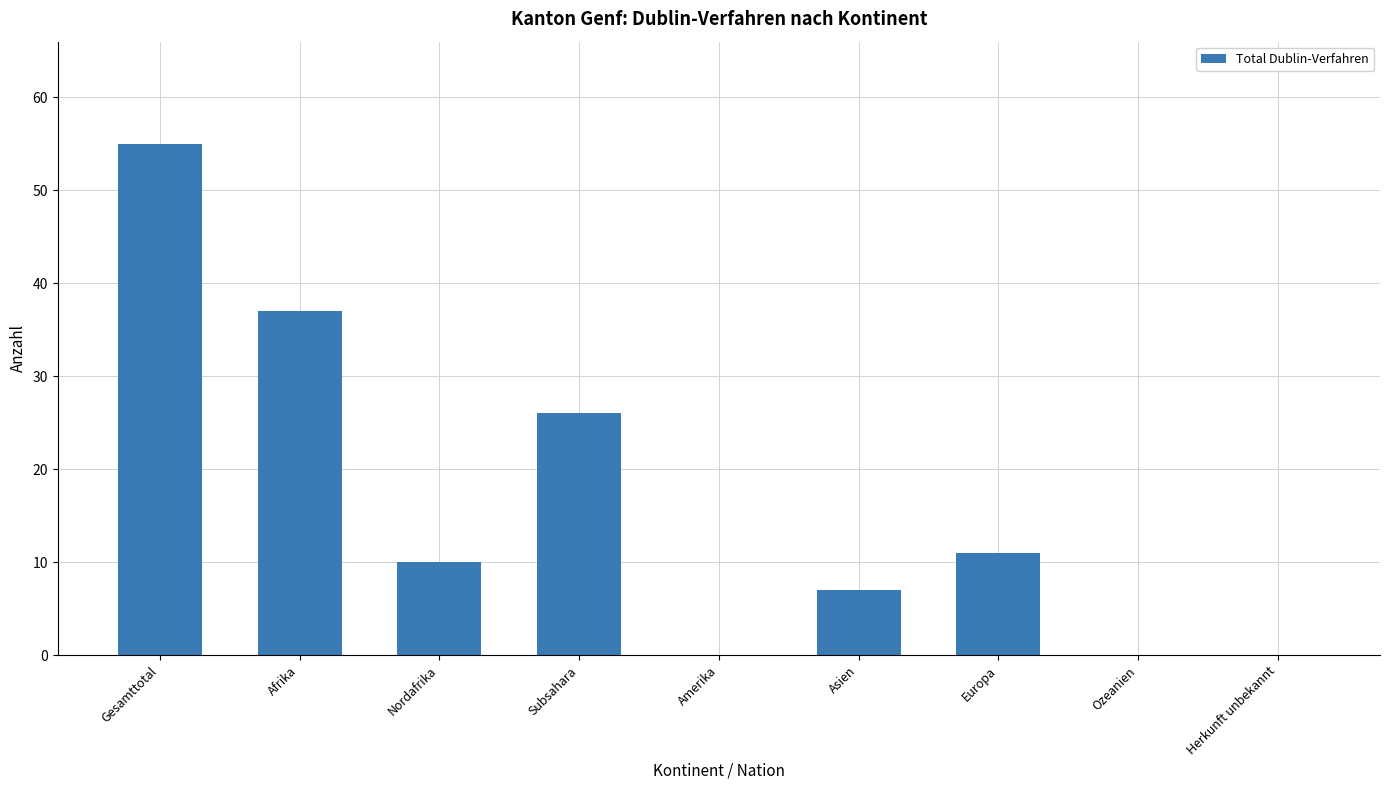

Count the number of categories in the chart.

9